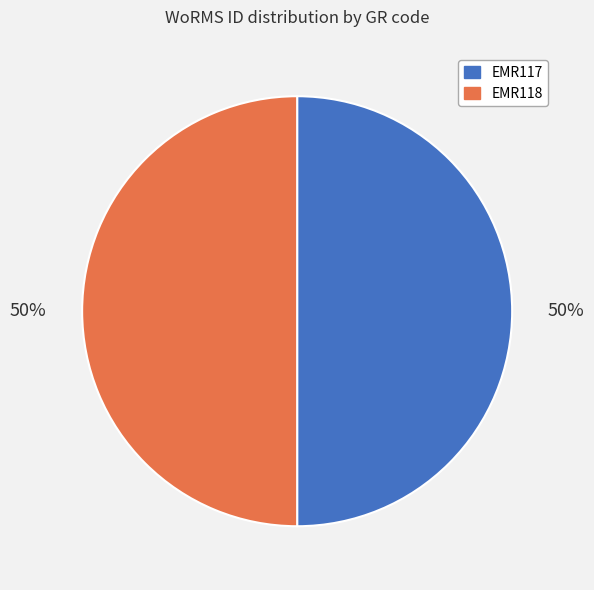

Do EMR118 and EMR117 together represent more than half of the pie?

Yes